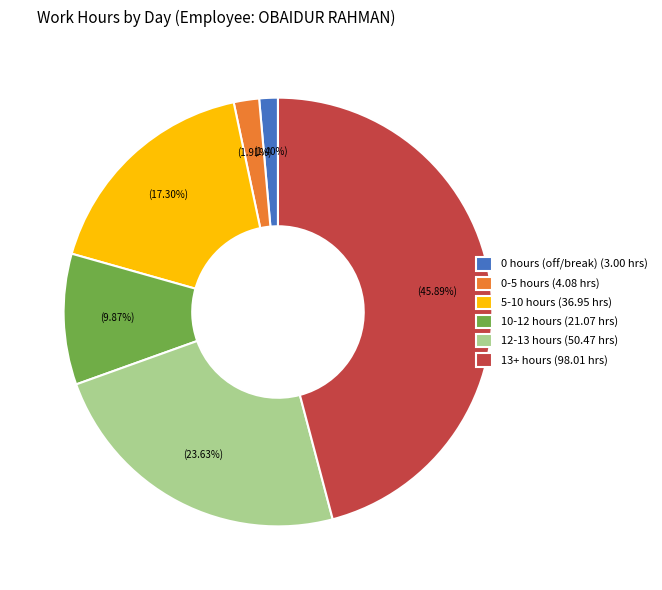

Between 5-10 hours (36.95 hrs) and 10-12 hours (21.07 hrs), which is larger?

5-10 hours (36.95 hrs)